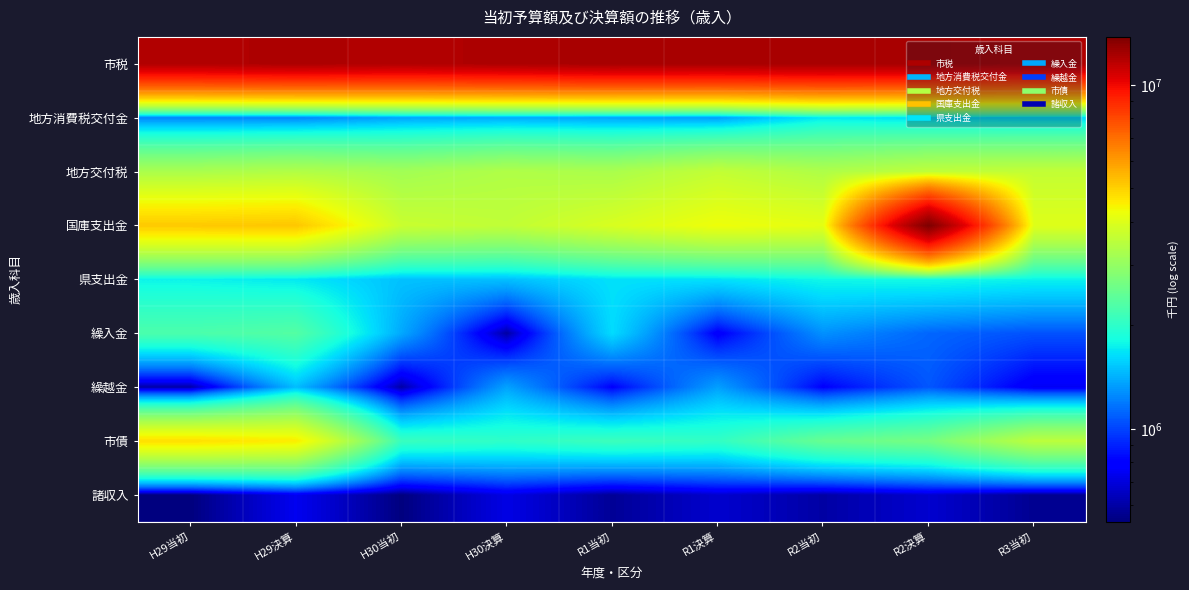

Between H29当初 and R2当初, which is larger?

R2当初